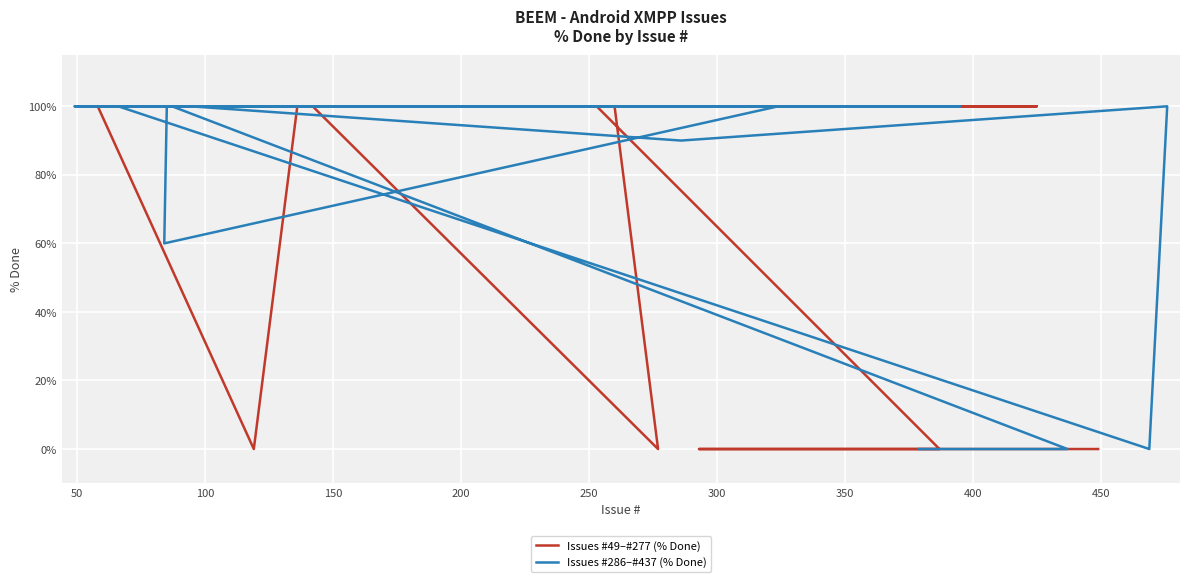

True or false: Issues #286–#437 (% Done) has a value of 146 at 13.

False